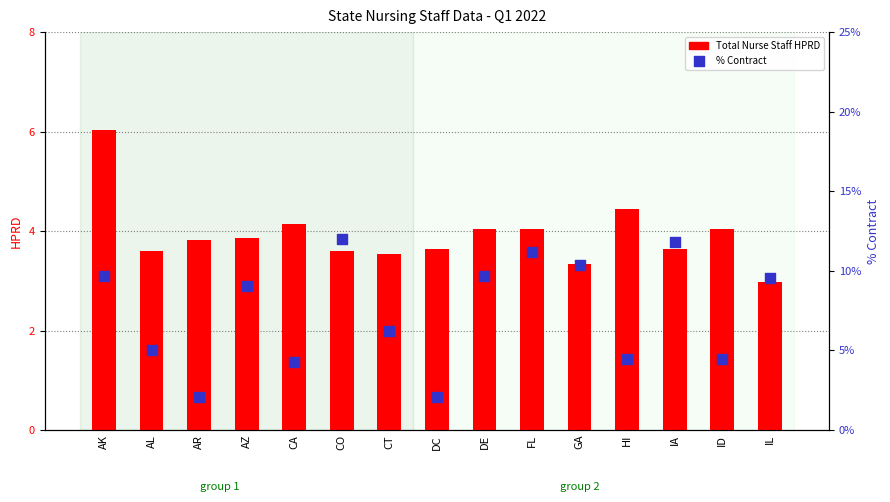

Which series has the widest spread of Y values?

% Contract